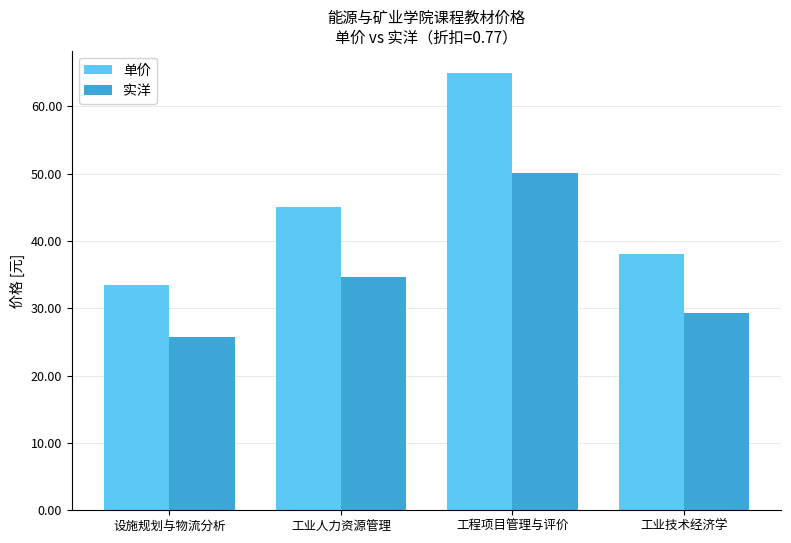

Is the value of 单价 at 设施规划与物流分析 greater than the value of 实洋 at 工业技术经济学?

Yes